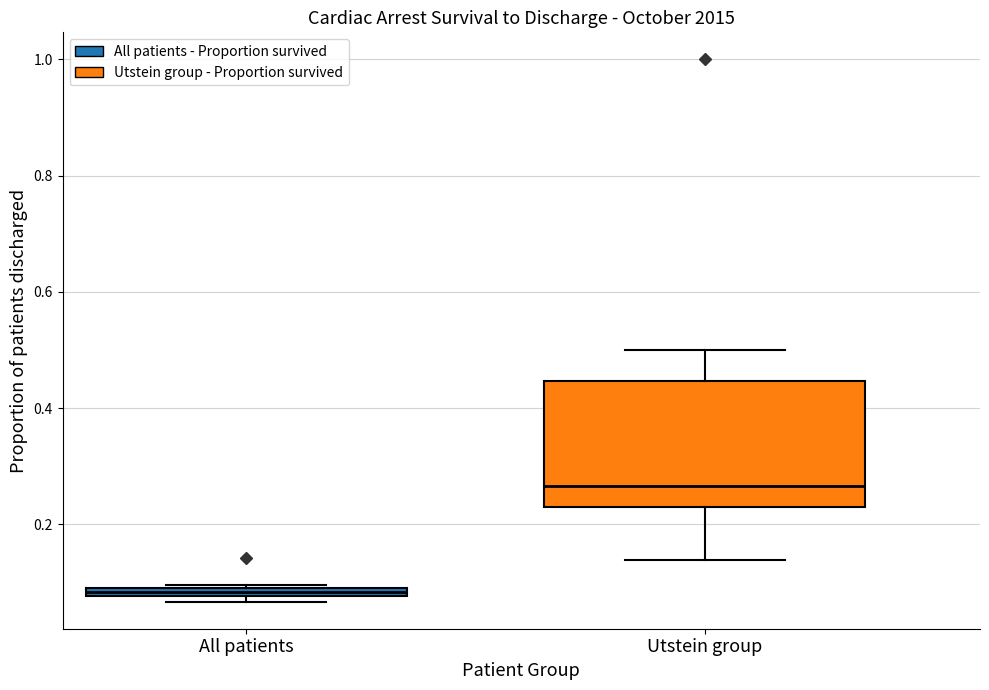

Comparing the boxes themselves (not the whiskers), which one is the tallest?

Utstein group